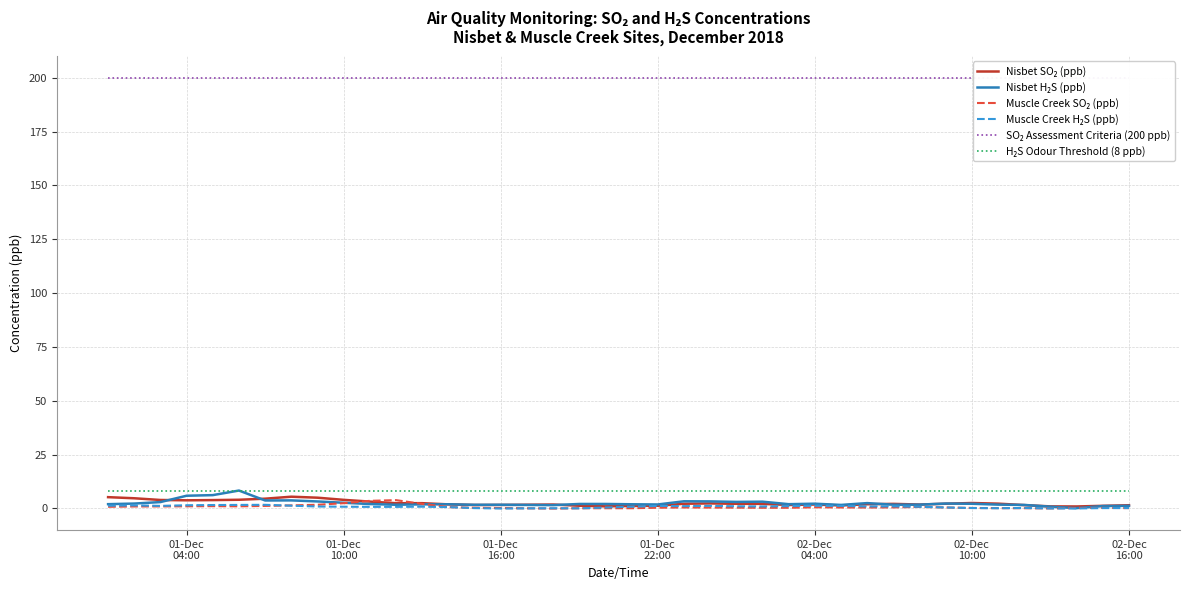

In Muscle Creek SO₂ (ppb), how many points are lower than both neighbors (excluding endpoints)?

5